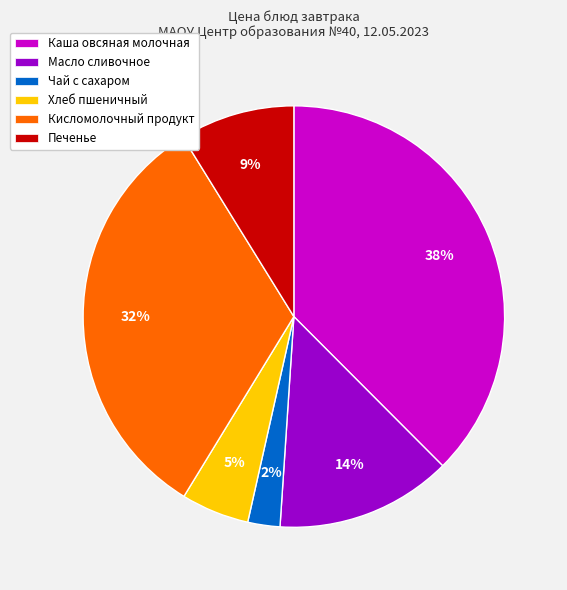

Which category has the biggest portion of the pie?

Каша овсяная молочная